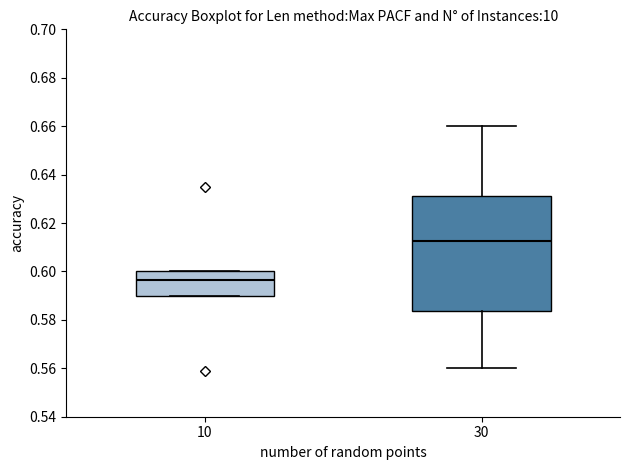

Where does the median line of the box at x = 10 sit on the y-axis? The values are not printed on the chart, so give them approximately, as read against the axis.

0.596